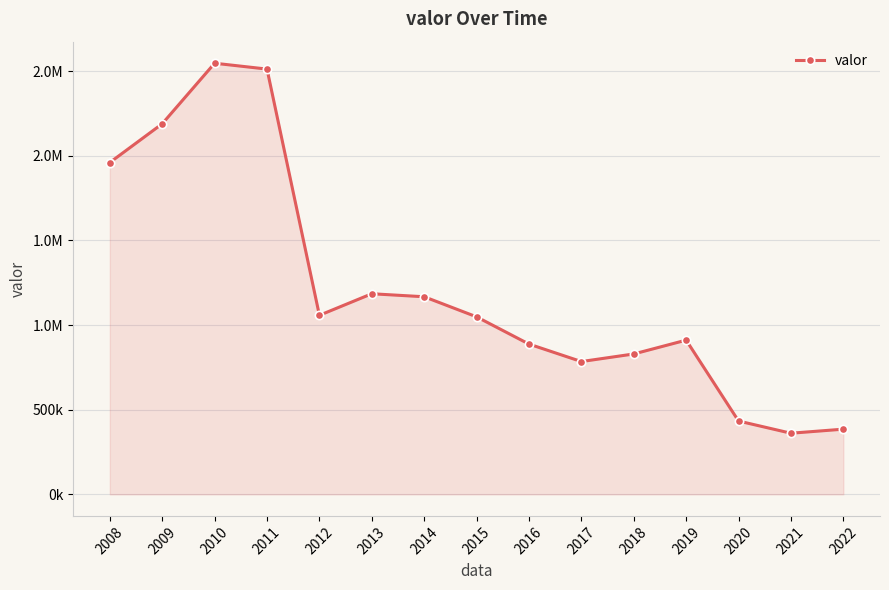

What is the value of the 6th point from the left?

1185160